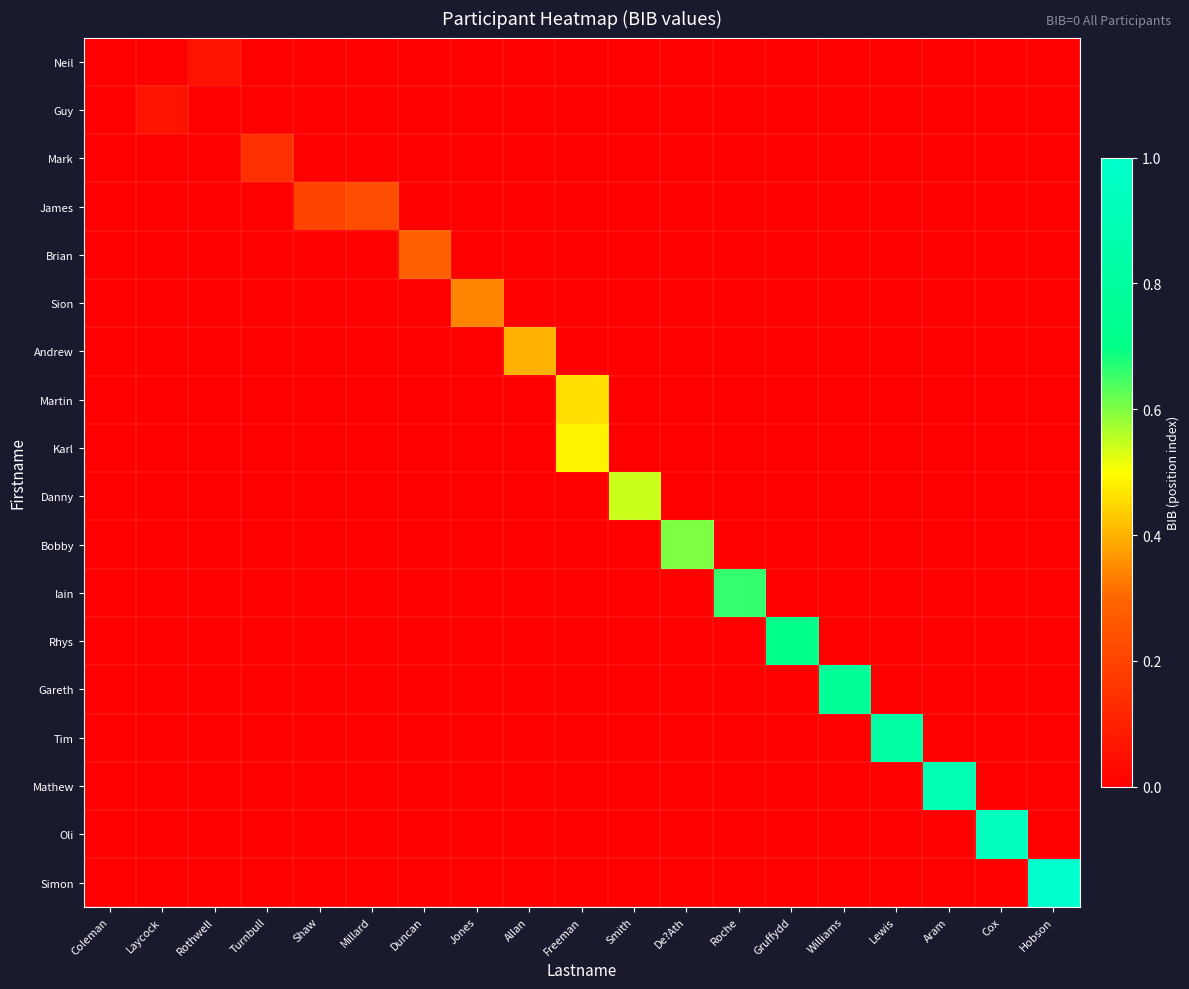

Which has a higher value, Smith or De?Ath?

Smith